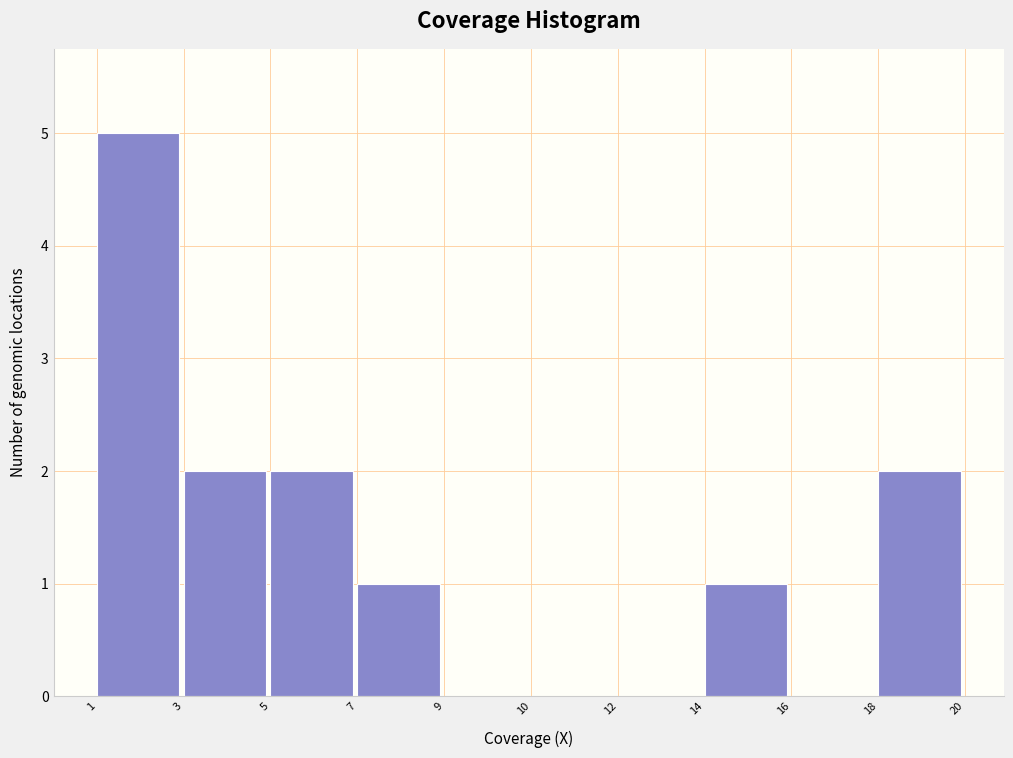

Reading right to left, list all the values displayed in this chart.

18=2	16=0	14=1	12=0	10=0	9=0	7=1	5=2	3=2	1=5